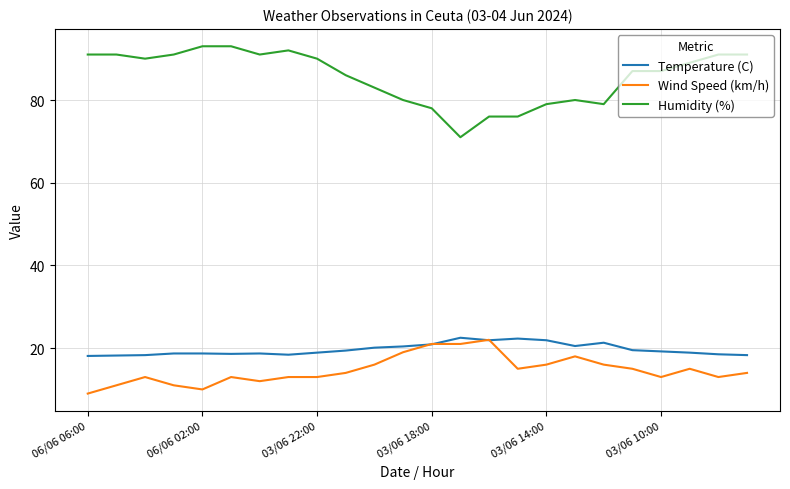

What is the maximum value shown in the chart?

93.0